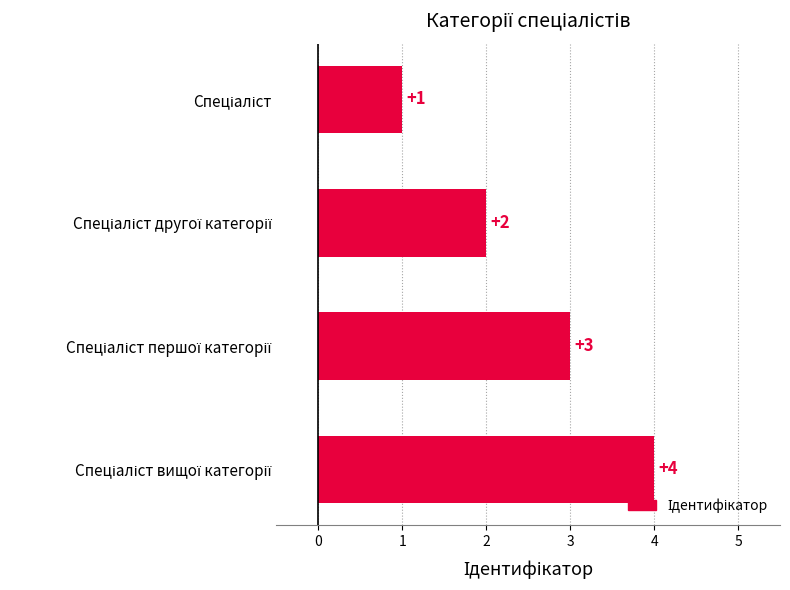

What is the value of the 1st bar from the top?

1